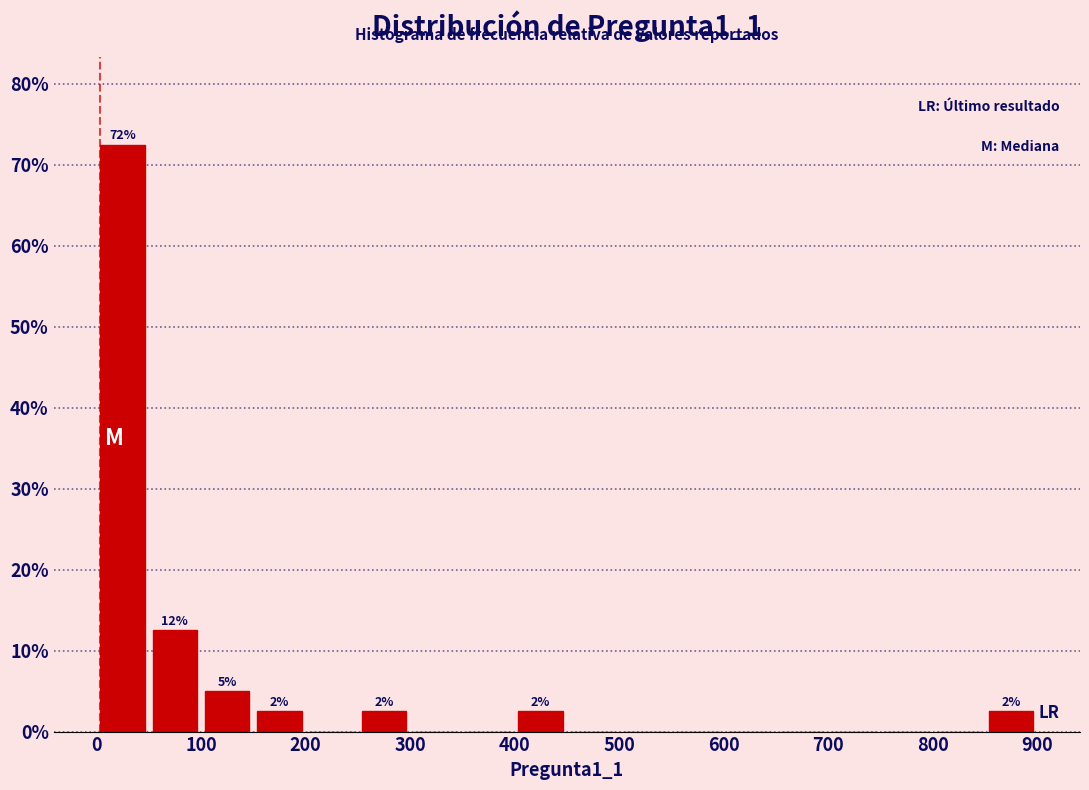

Which range on the x-axis has the tallest bar?

0 to 50